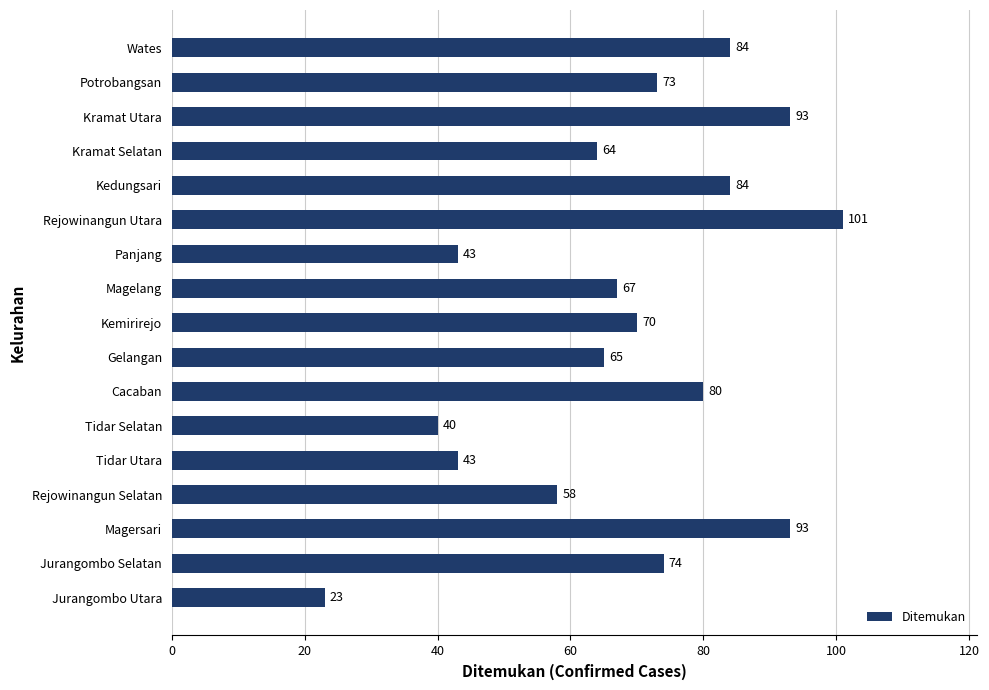

At which category does the chart reach its minimum across all series?

Jurangombo Utara